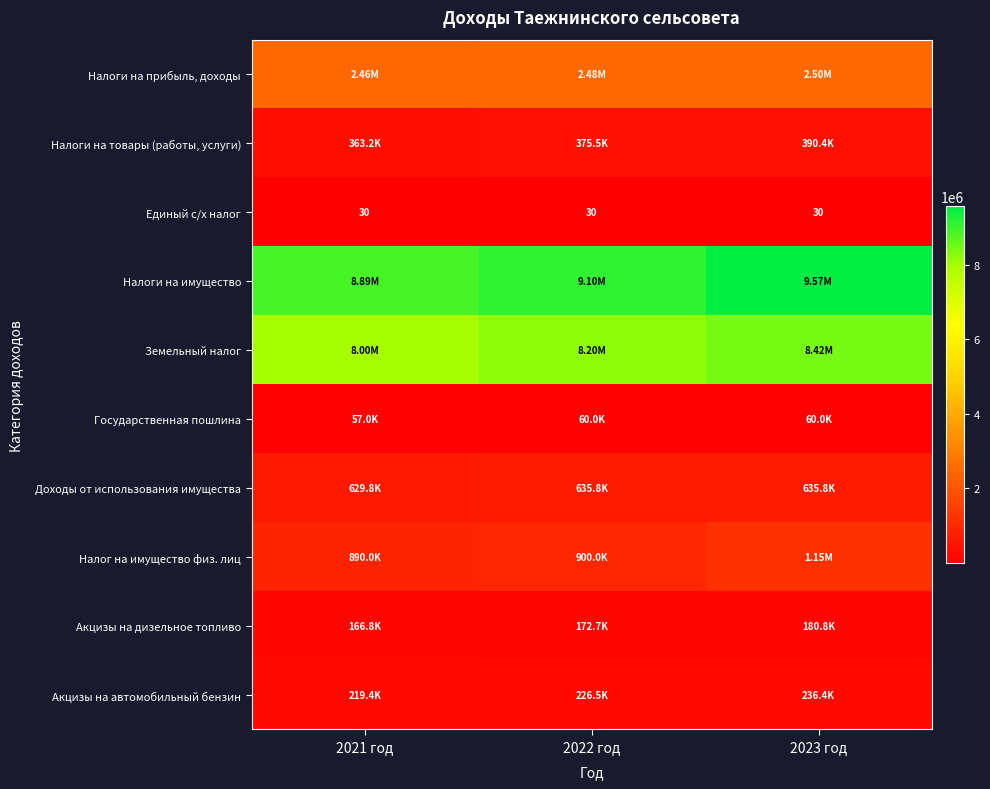

Rank the series by their maximum value, from lowest to highest.

Единый с/х налог, Государственная пошлина, Акцизы на дизельное топливо, Акцизы на автомобильный бензин, Налоги на товары (работы, услуги), Доходы от использования имущества, Налог на имущество физ. лиц, Налоги на прибыль, доходы, Земельный налог, Налоги на имущество